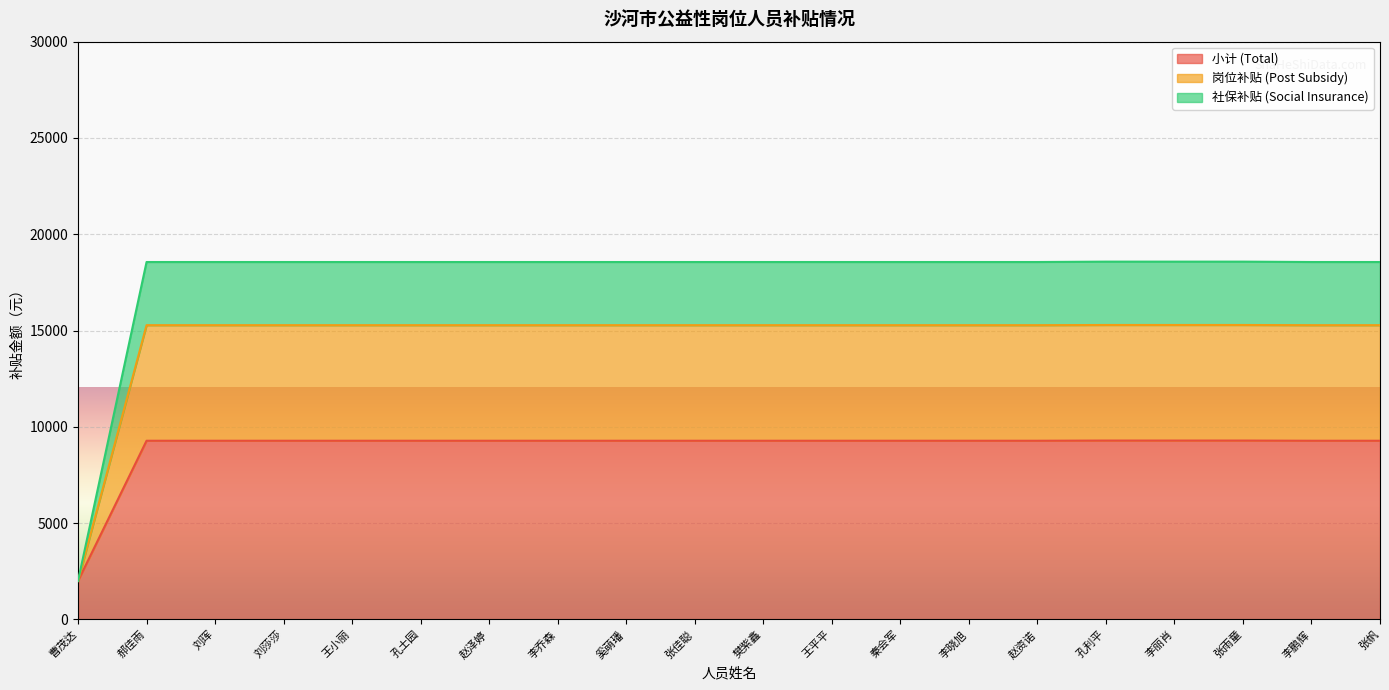

True or false: 岗位补贴 has a value of 15279.7 at 王小丽.

True